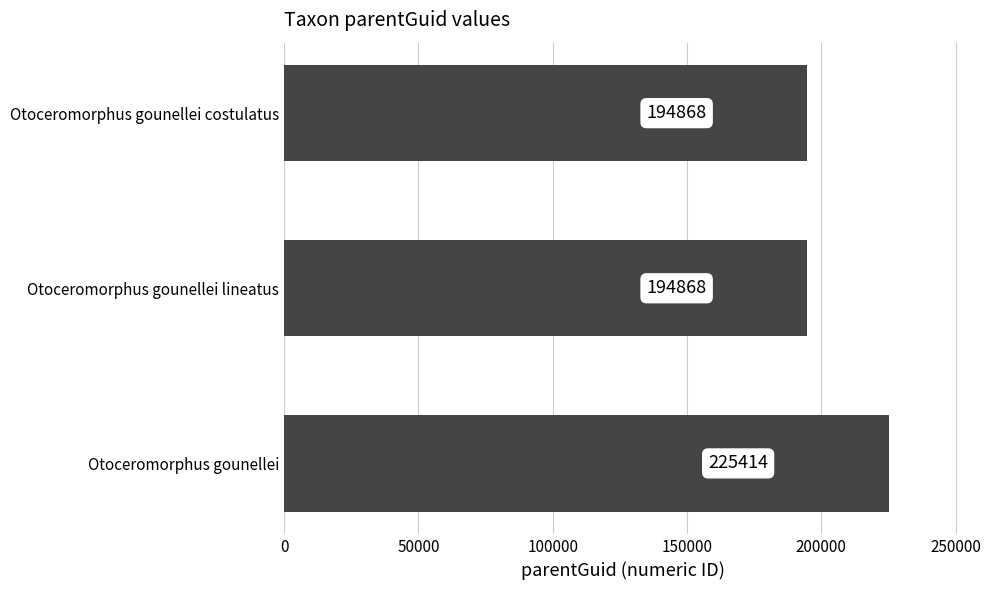

The value at Otoceromorphus gounellei is 225414. True or false?

True